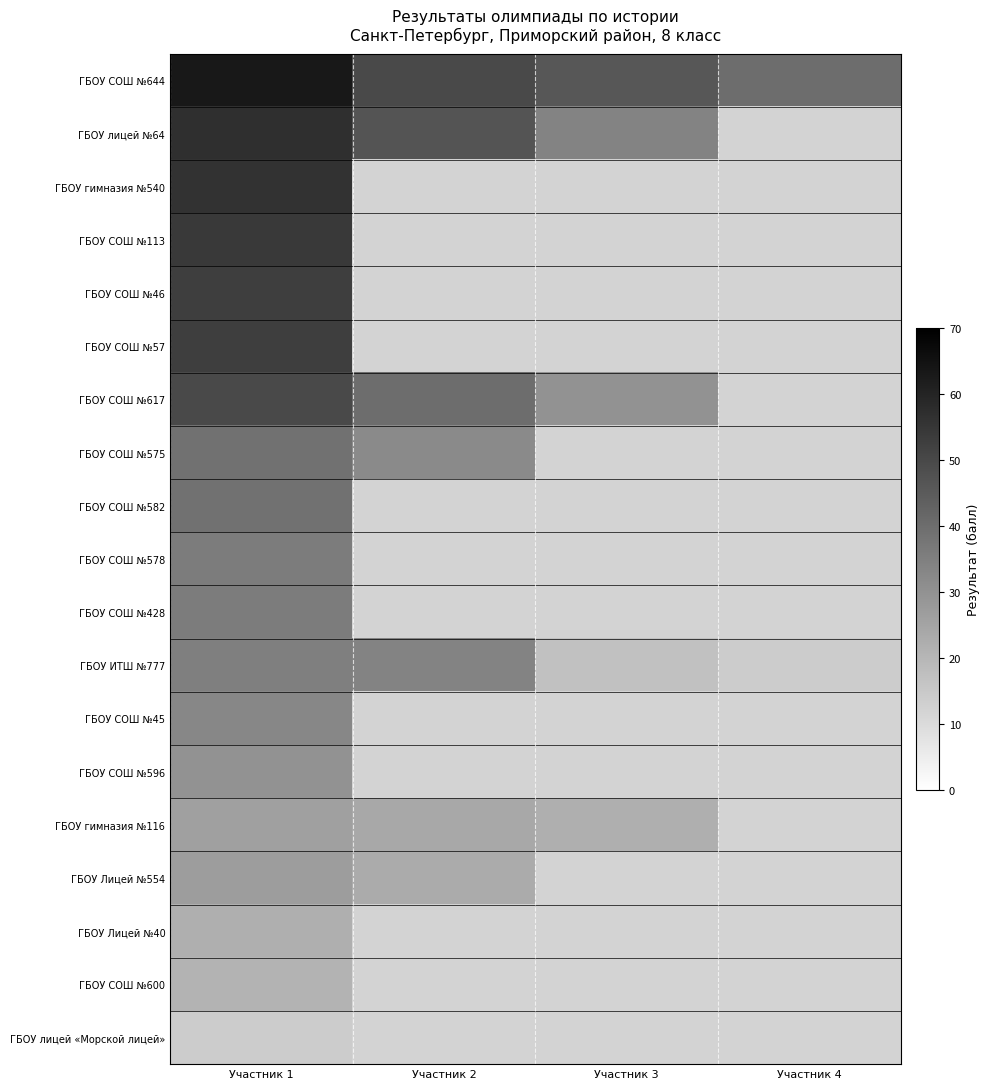

At which label is ГБОУ СОШ №596 closest to 30?

Участник 1